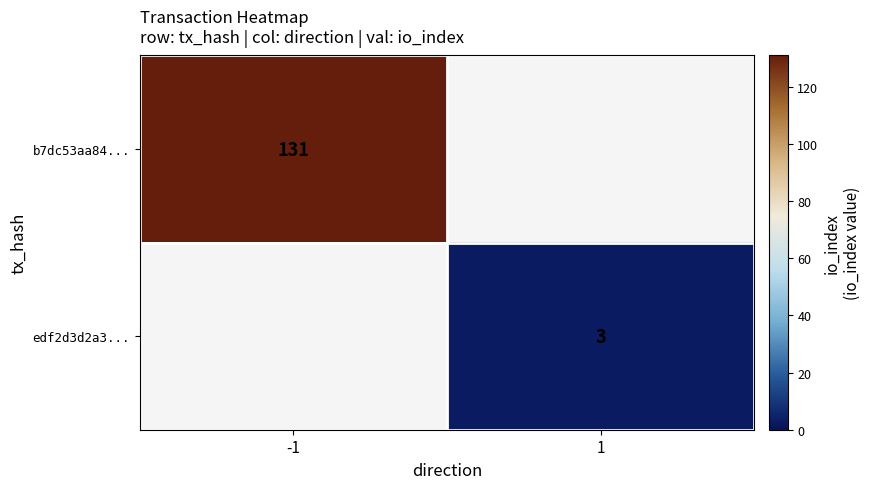

Is it true that b7dc53aa84... equals 131 at -1?

True